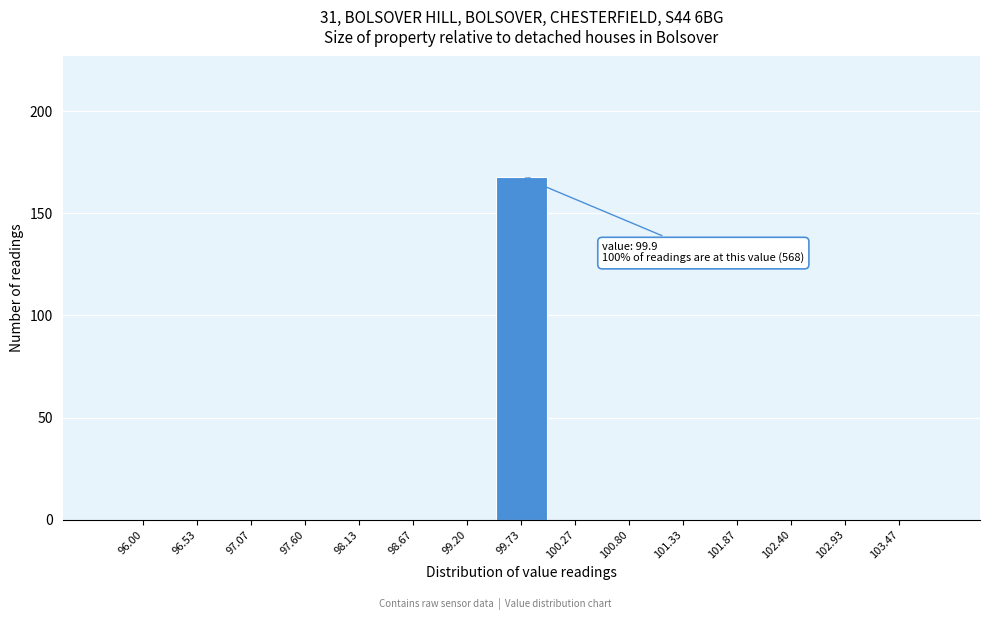

Reading left to right, extract all data points from this chart.

96.00=0	96.53=0	97.07=0	97.60=0	98.13=0	98.67=0	99.20=0	99.73=168	100.27=0	100.80=0	101.33=0	101.87=0	102.40=0	102.93=0	103.47=0